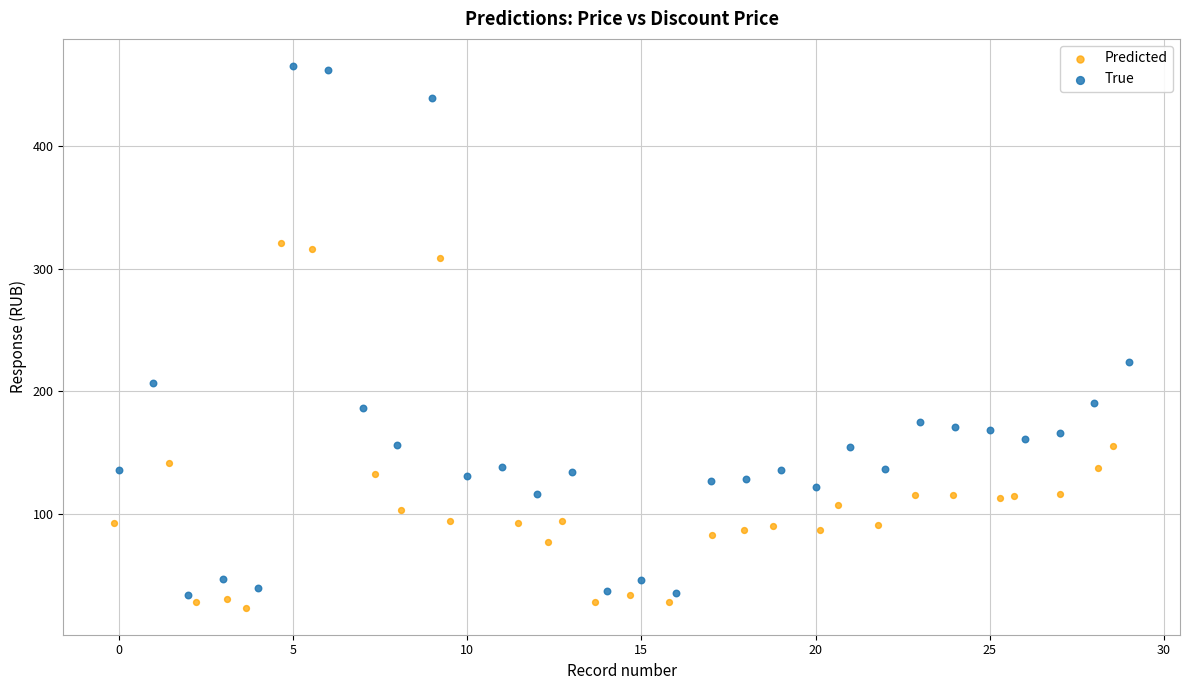

Which series has the widest spread of Y values?

True